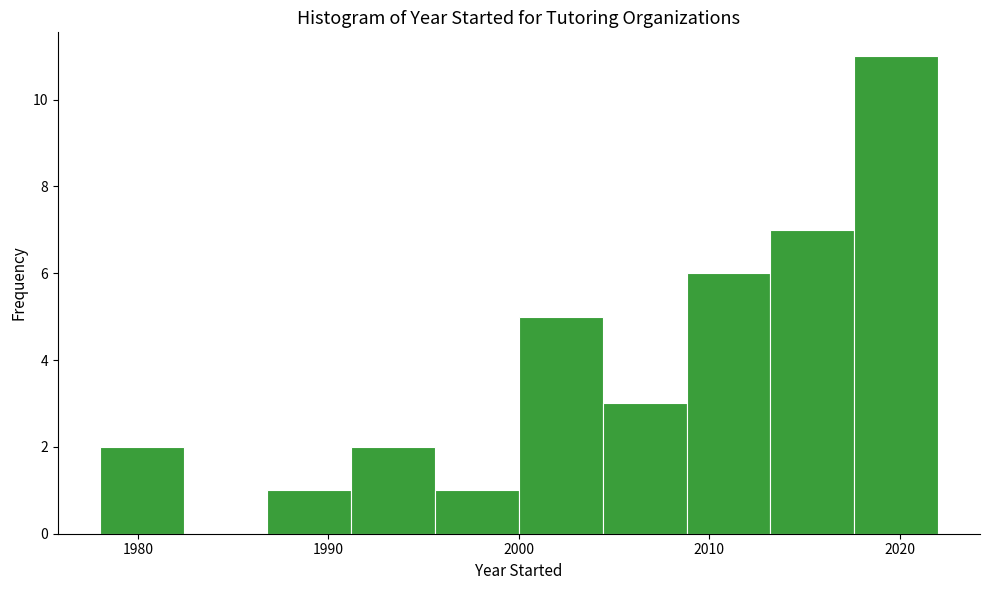

Over which range of the x-axis is the bar tallest?

2017.6 to 2022.0